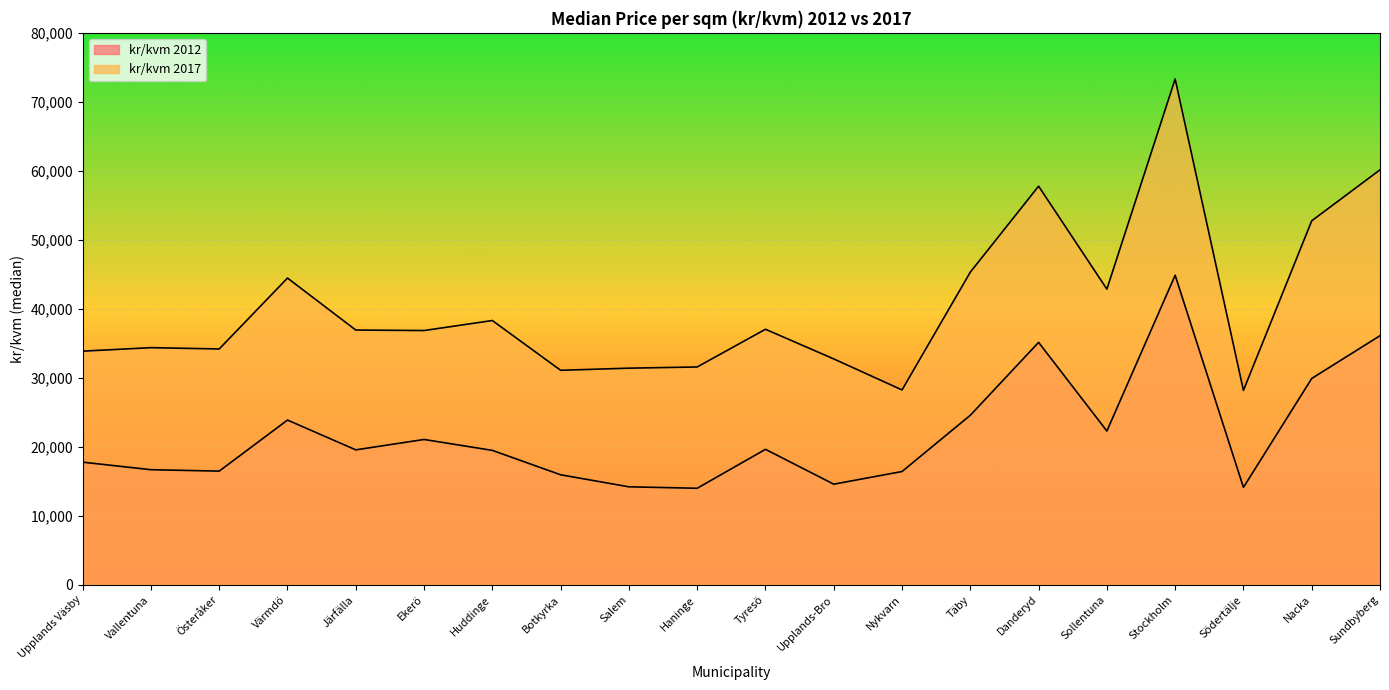

At which label does kr/kvm 2012 reach its peak?

Stockholm